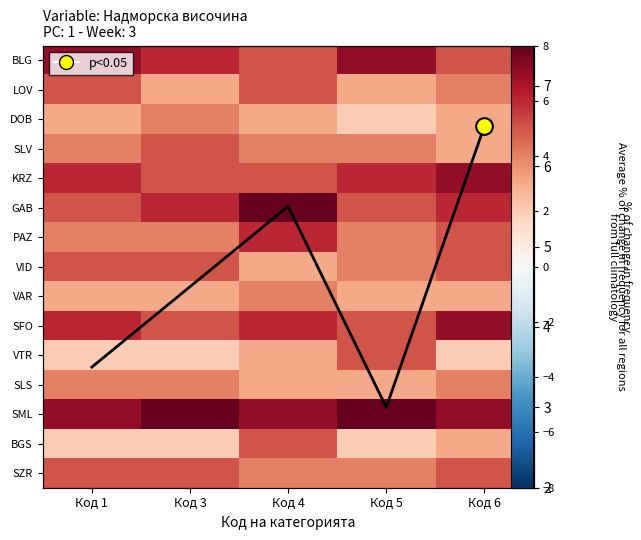

What is the total value across all series at Код 3?

71.5